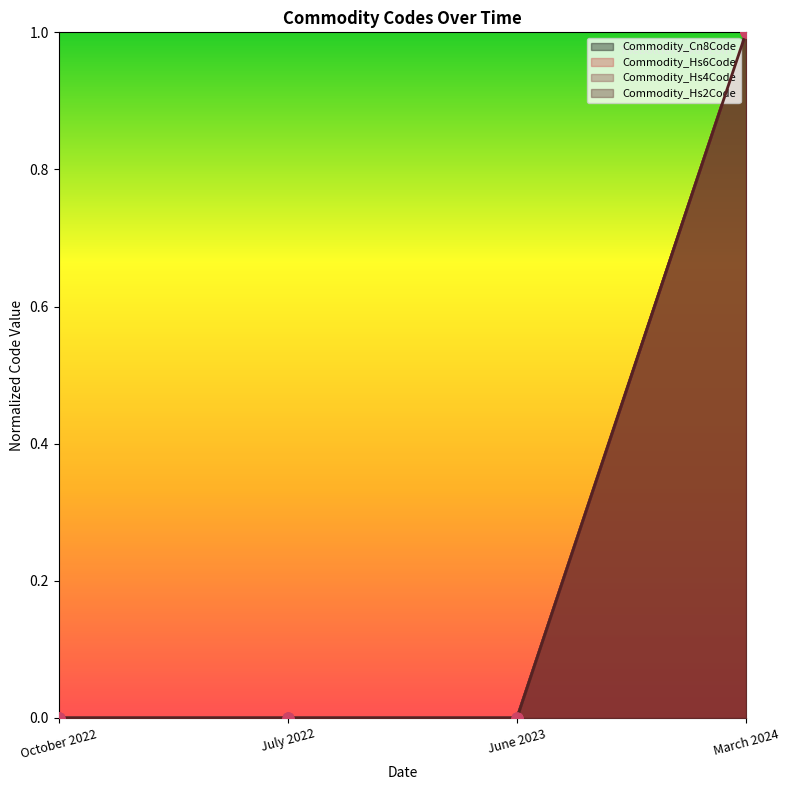

Which series contains the highest Y value?

Commodity_Cn8Code